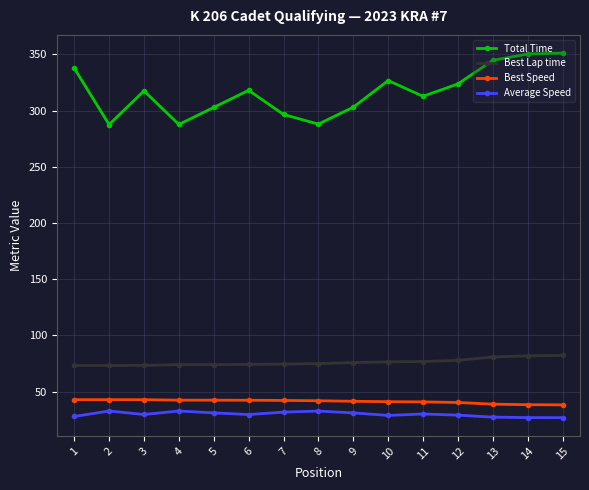

How many values in the Total Time series exceed 317?

8